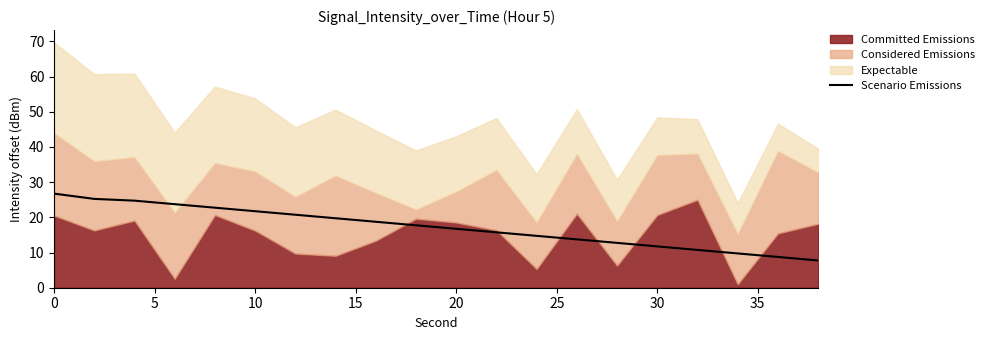

What is the minimum value for Scenario Emissions?

7.7